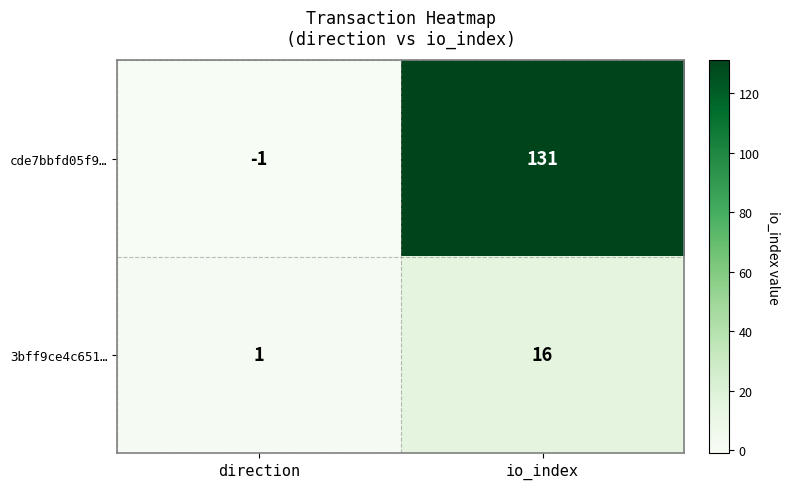

How many positive values does the cde7bbfd05f9… series have?

1